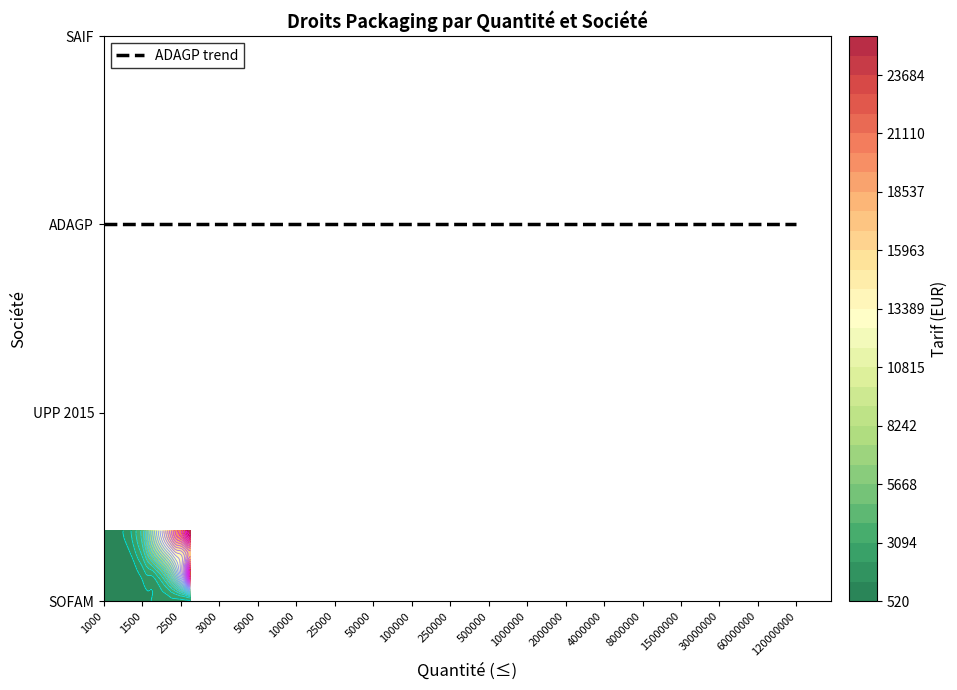

The SAIF series shows 210 at 2500. True or false?

False